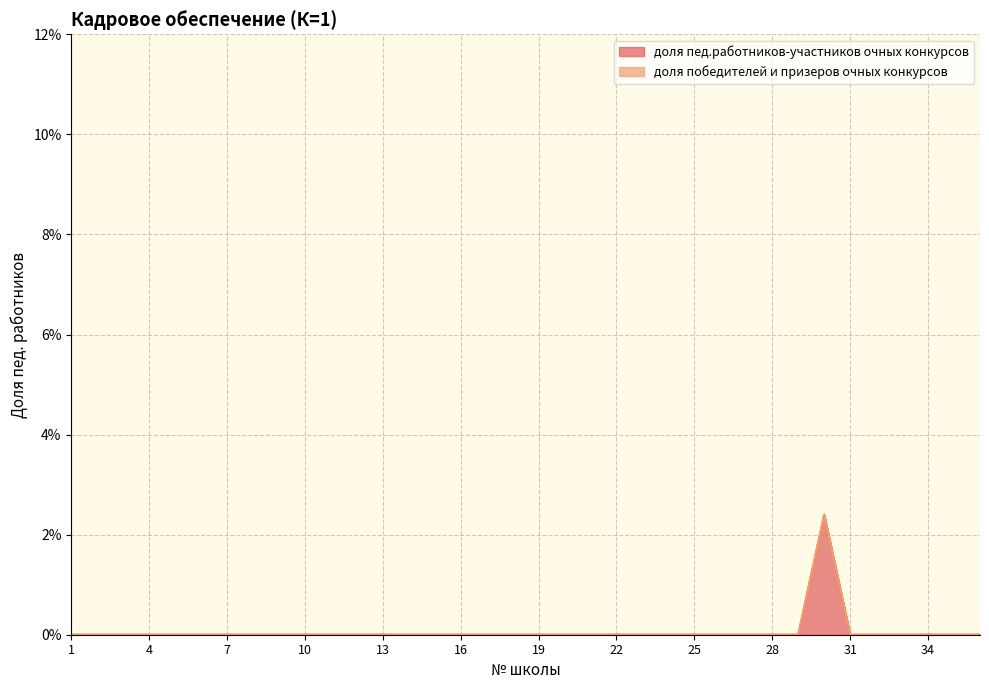

Which label corresponds to the smallest value in the chart?

1